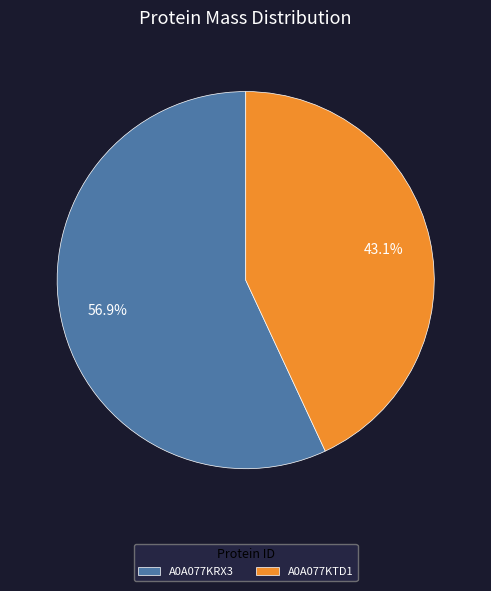

How many segments does this pie chart have?

2